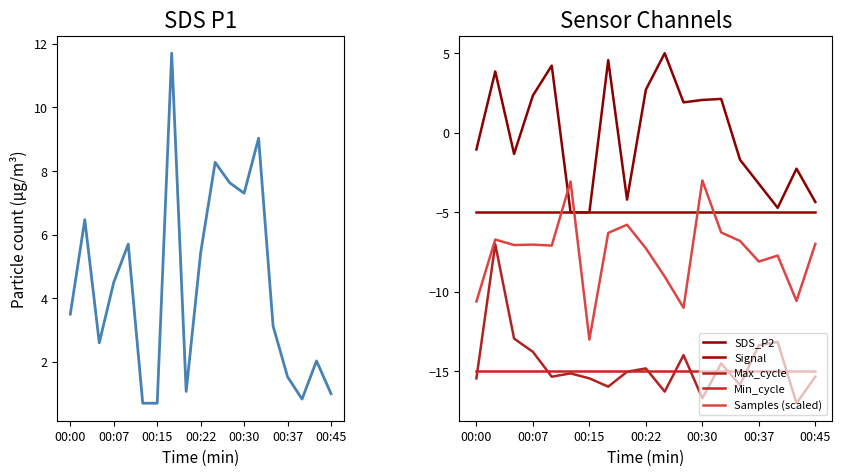

What value does the Samples (scaled) series have at 16?

-7.7